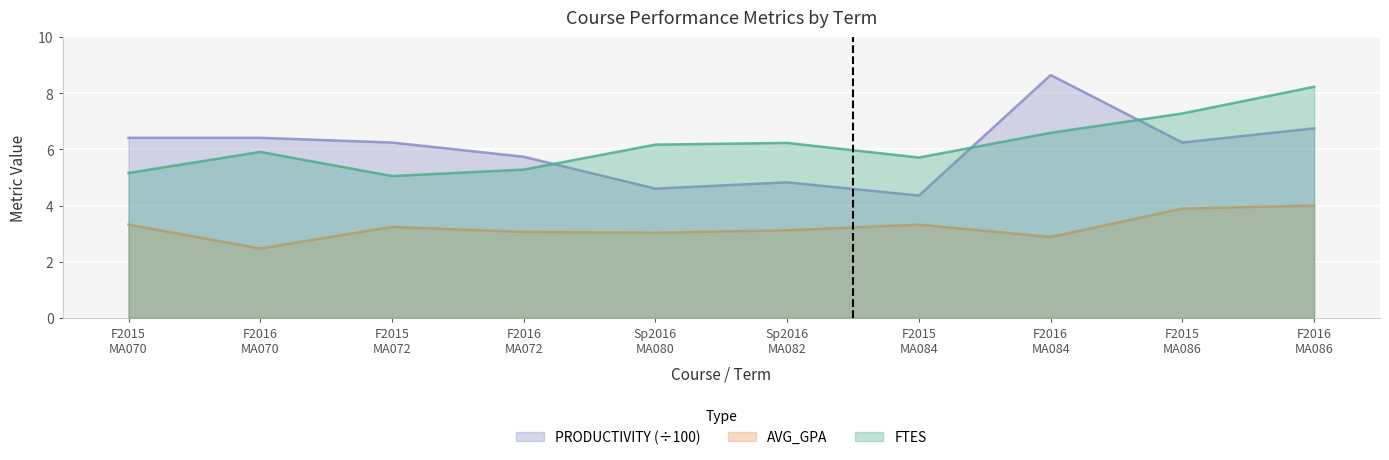

Reading left to right, extract all data points from this chart.

FTES: 5.2	5.9	5.0	5.3	6.2	6.2	5.7	6.6	7.3	8.2
AVG_GPA: 3.3	2.5	3.2	3.1	3.0	3.1	3.3	2.9	3.9	4.0
PRODUCTIVITY: 6.4	6.4	6.2	5.7	4.6	4.8	4.4	8.6	6.2	6.8